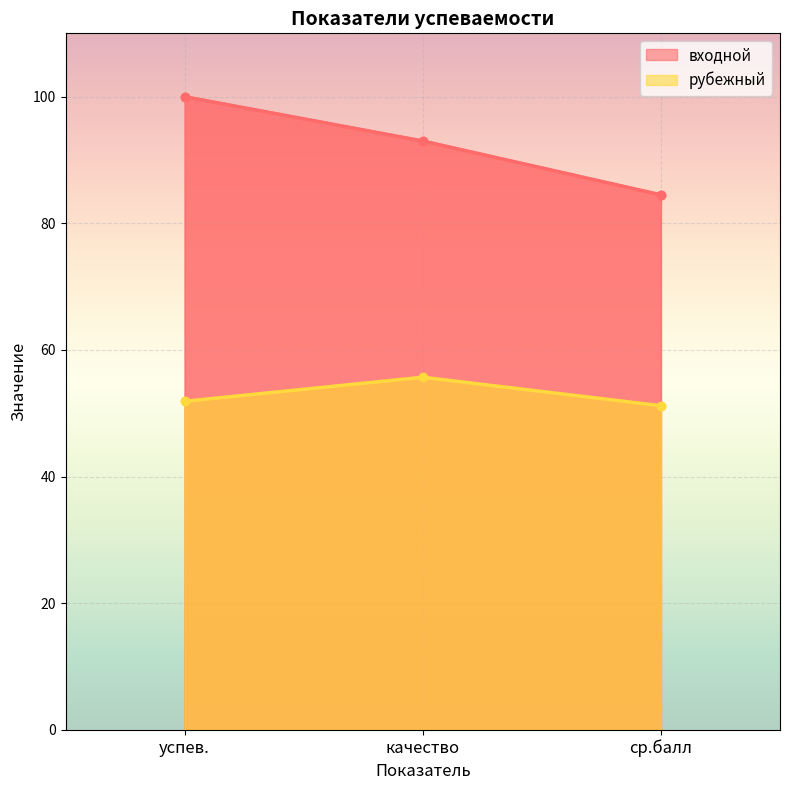

Does the chart display data point markers on the line(s)?

Yes